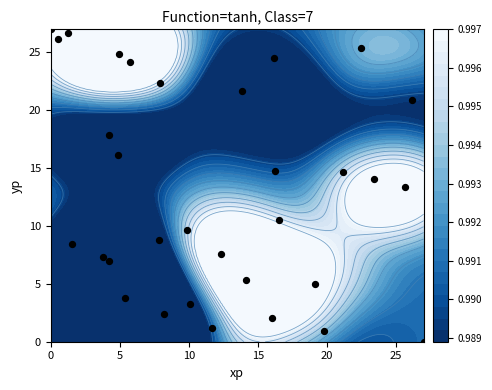

What is the difference between the maximum and second lowest values?

26.1